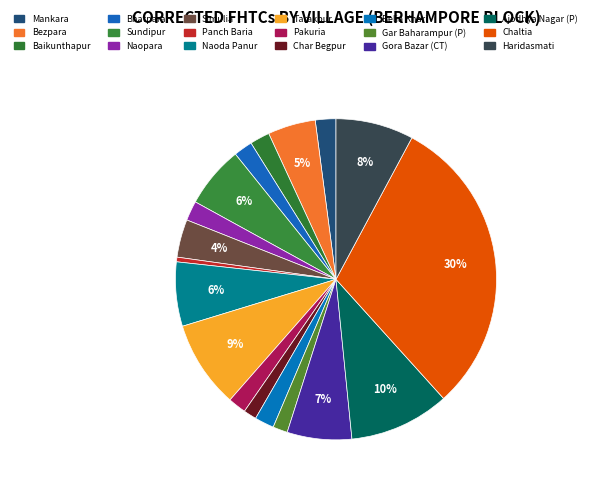

True or false: Bezpara accounts for 5% of the total.

True